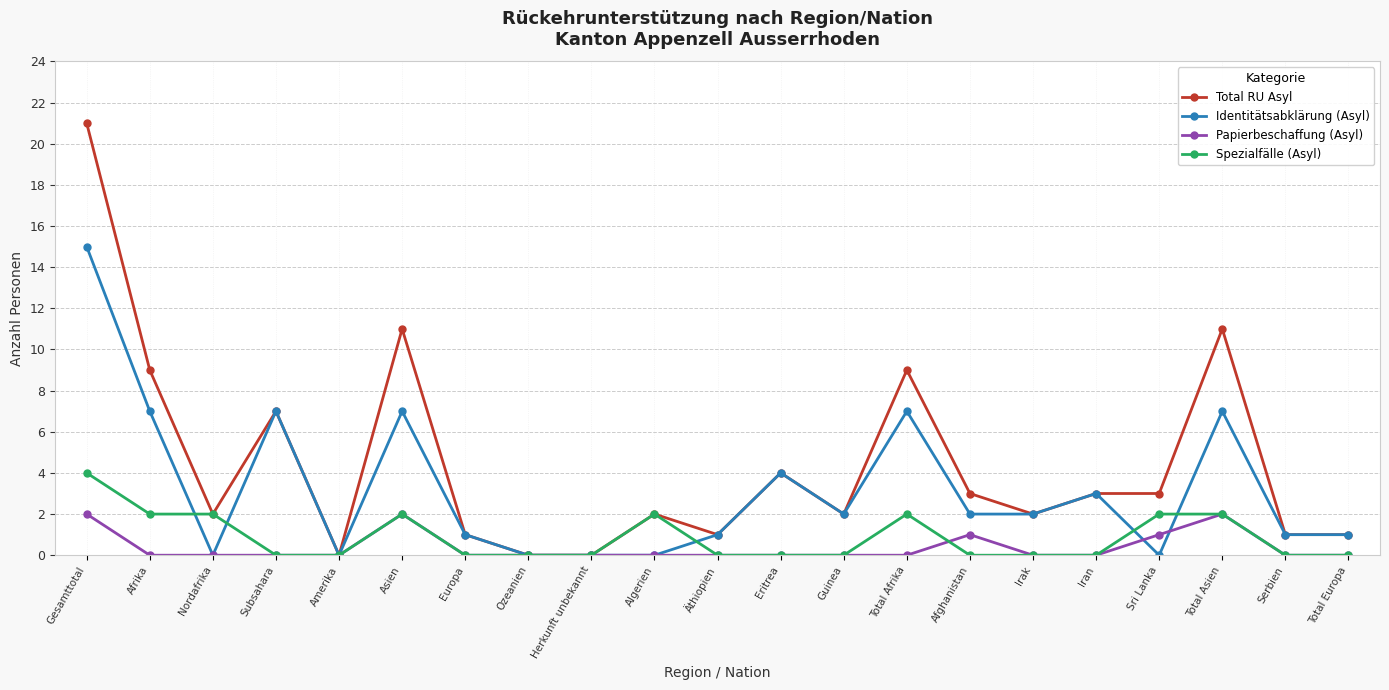

Is it true that Total RU Asyl equals 5 at Iran?

False